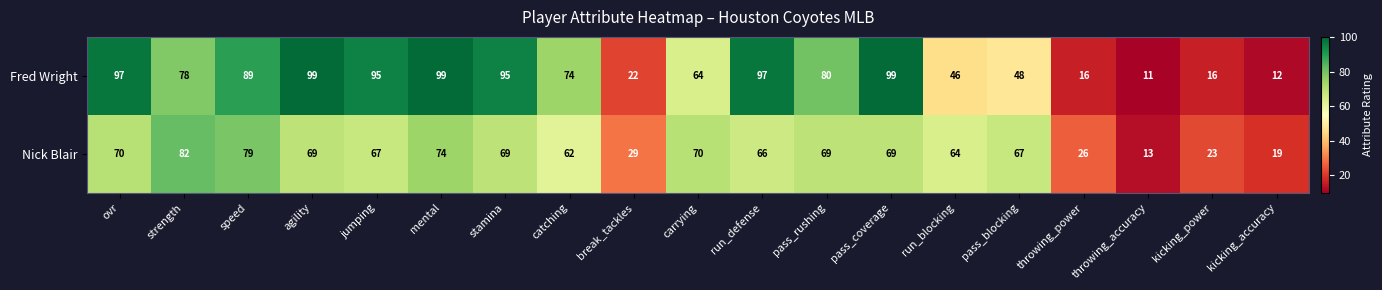

What is the difference between the maximum and minimum values in the Nick Blair series?

69